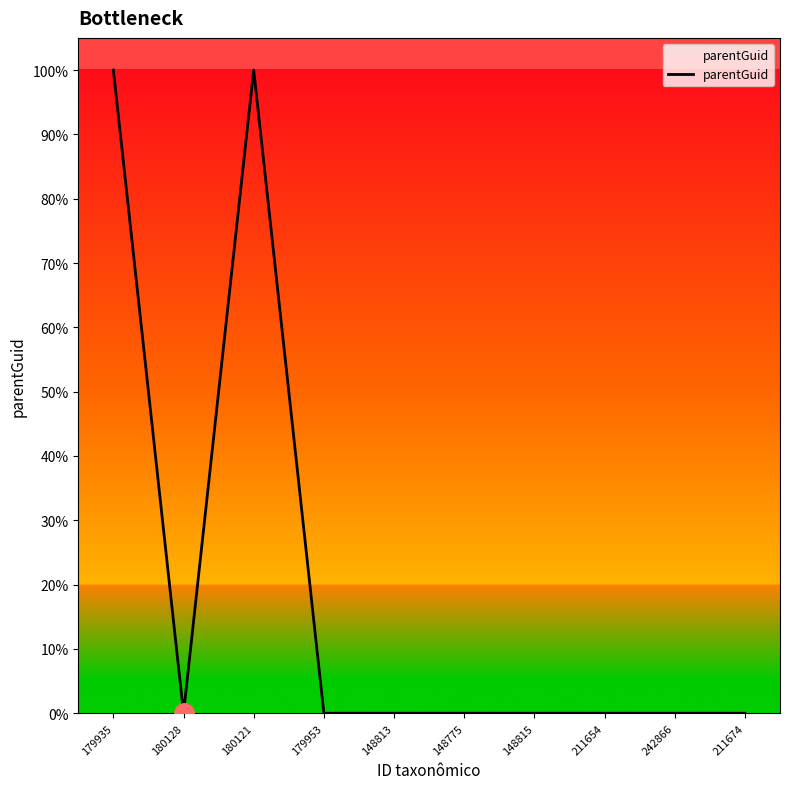

What is the greatest value displayed?

100